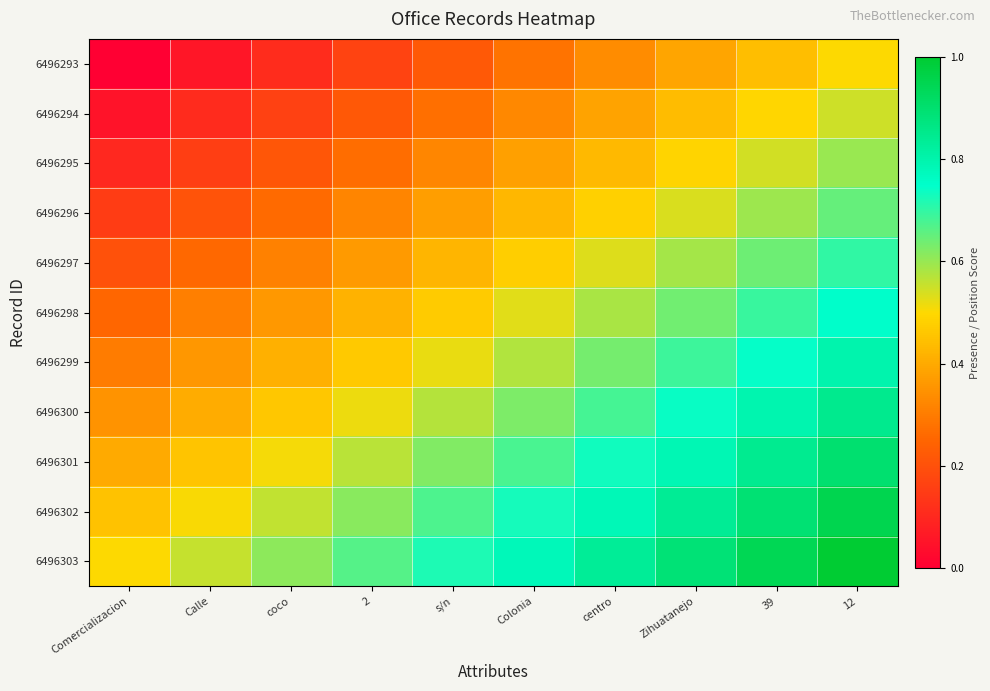

What is the greatest value displayed?

1.0